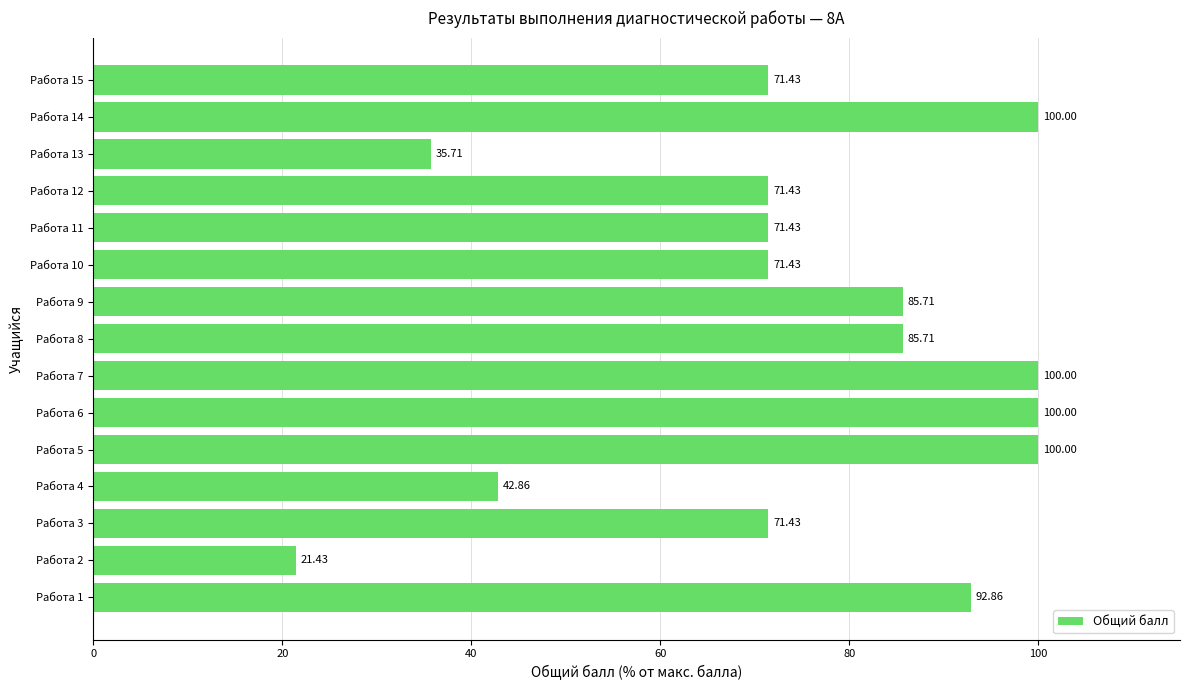

What is the change in value from Работа 3 to Работа 5?

+28.6